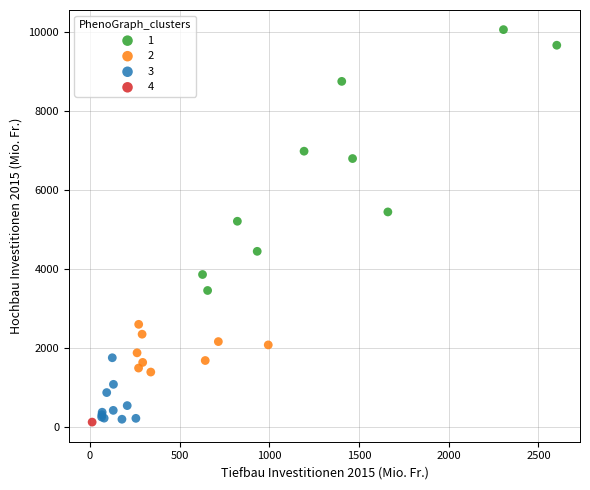

Which series contains the highest Y value?

1